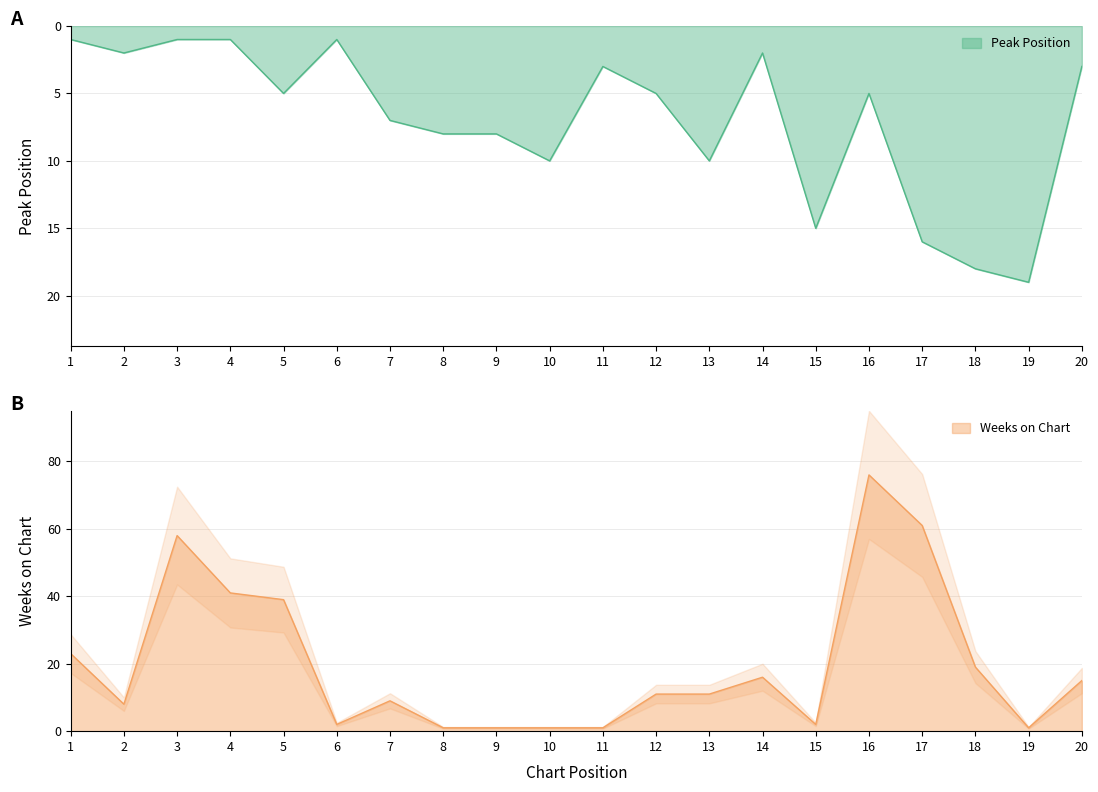

What is the value of the Weeks on Chart point at the 10th from the left?

1